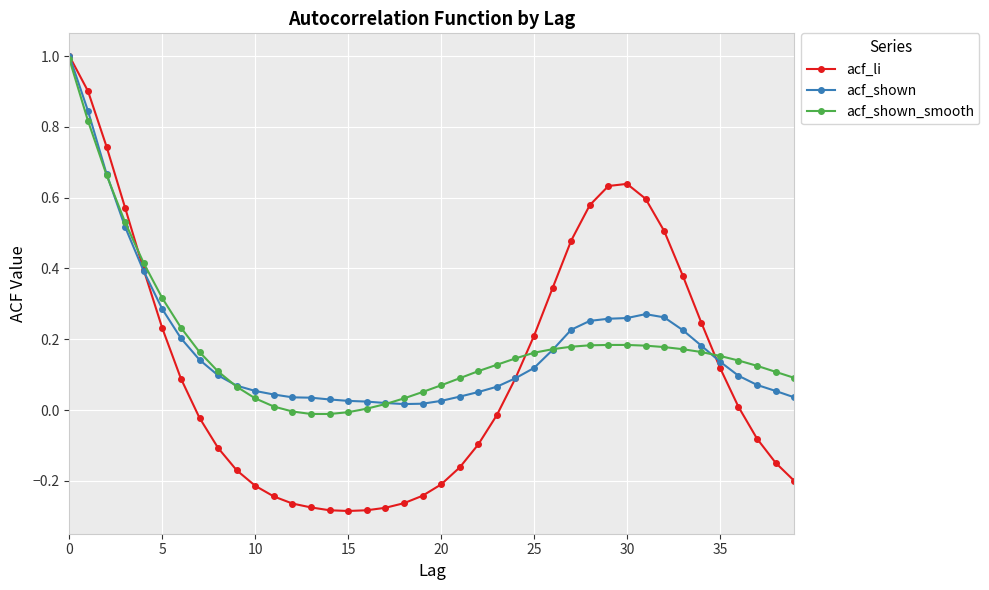

What is the maximum value shown in the chart?

1.0